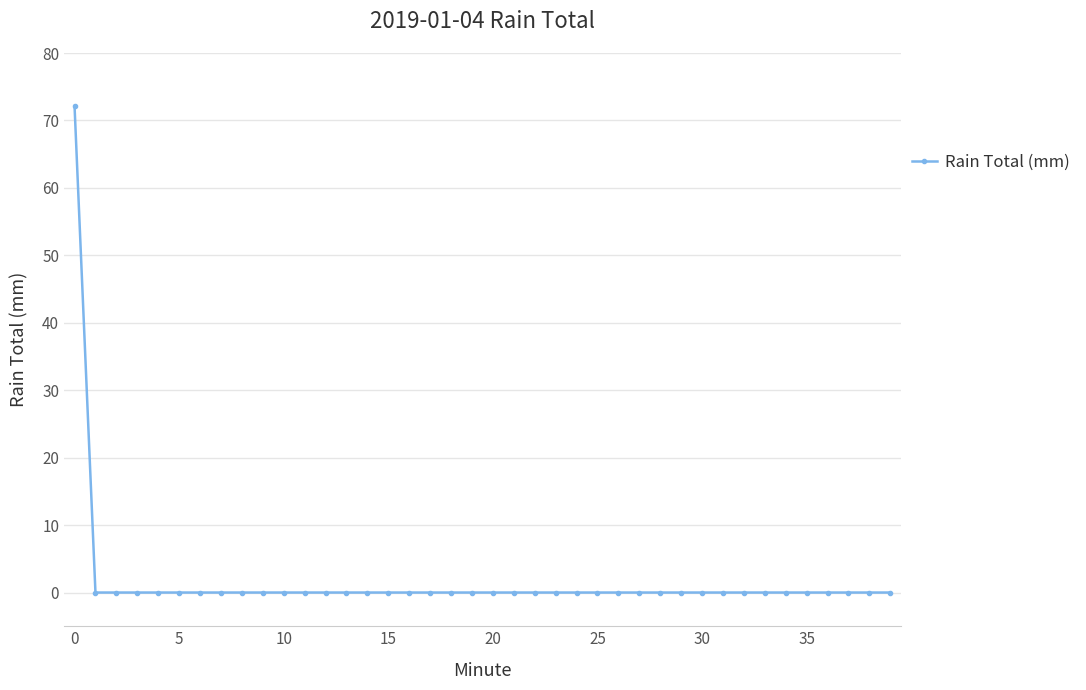

What is the difference between the maximum and second lowest values?

72.1